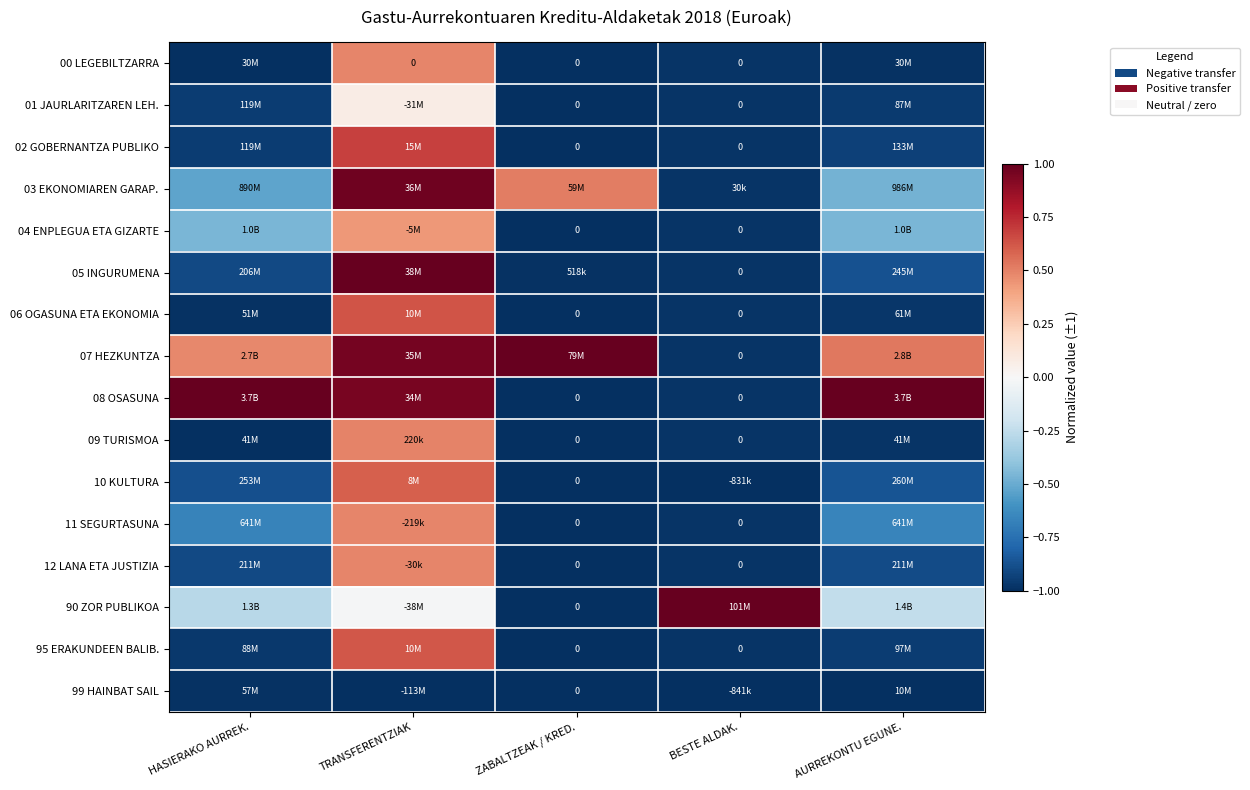

Count the number of data series in this chart.

16